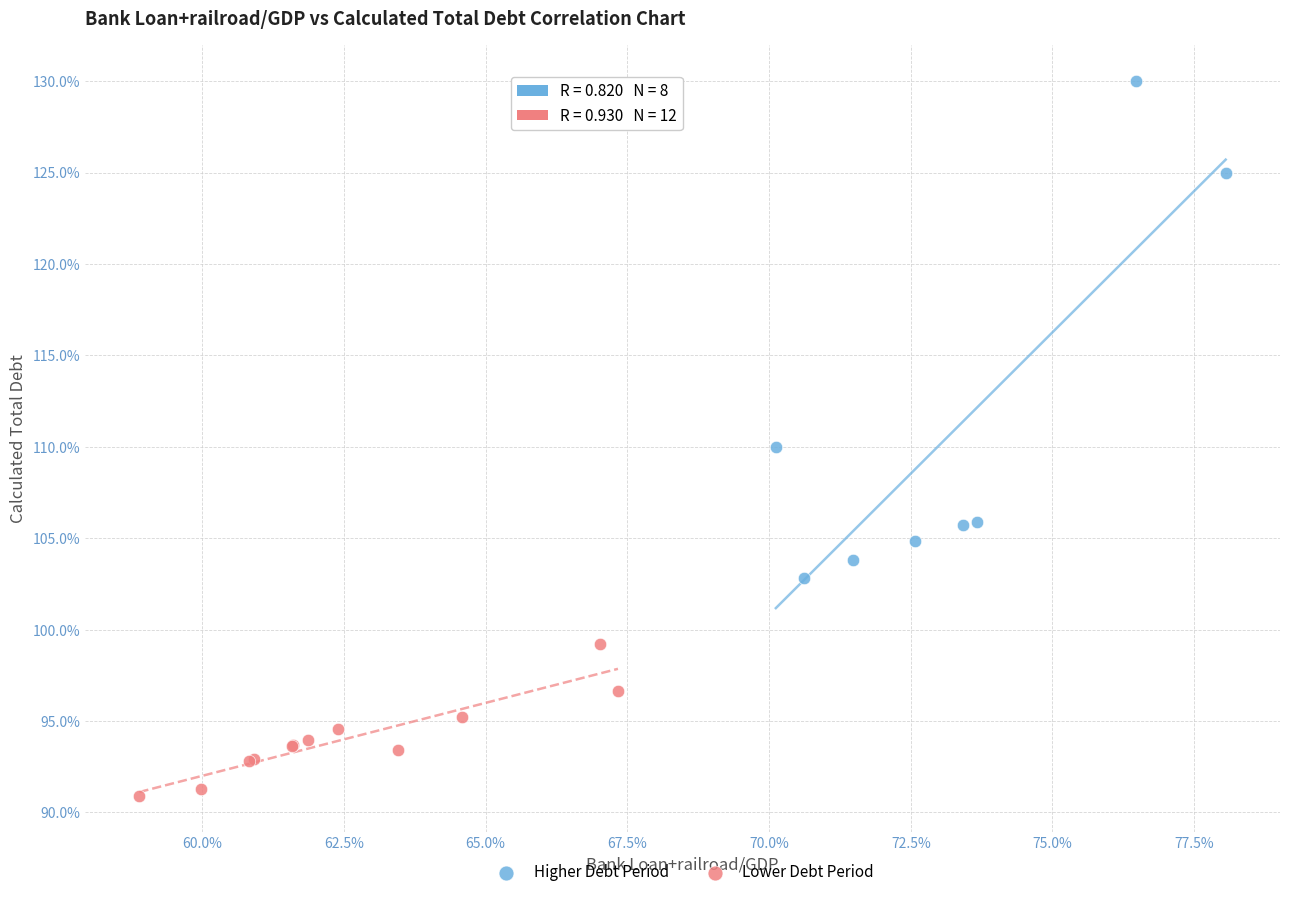

Which series contains the highest Y value?

Higher Debt Period